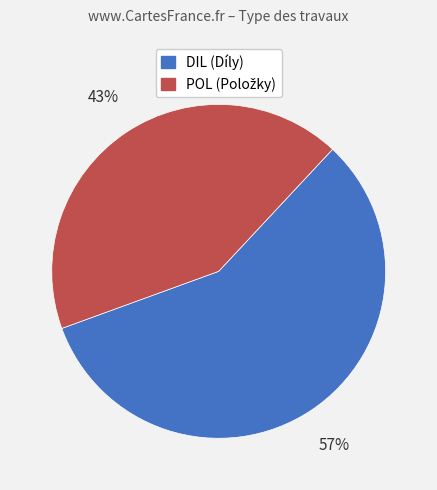

True or false: DIL (Díly) accounts for 57% of the total.

True